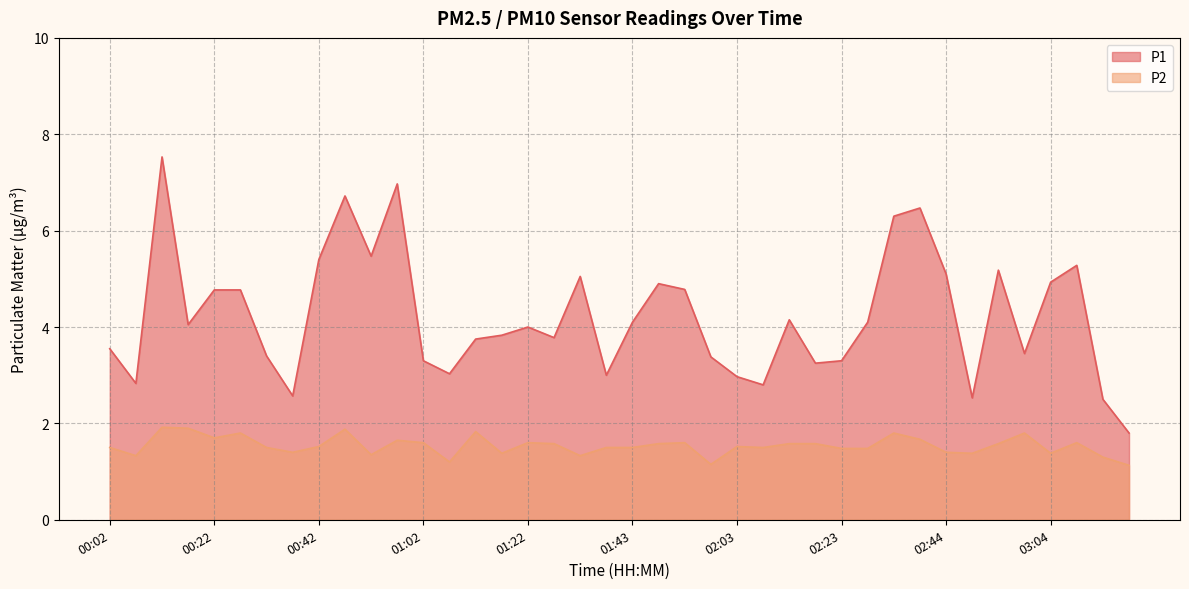

True or false: P2 has a value of 1.3 at 00:07.

True